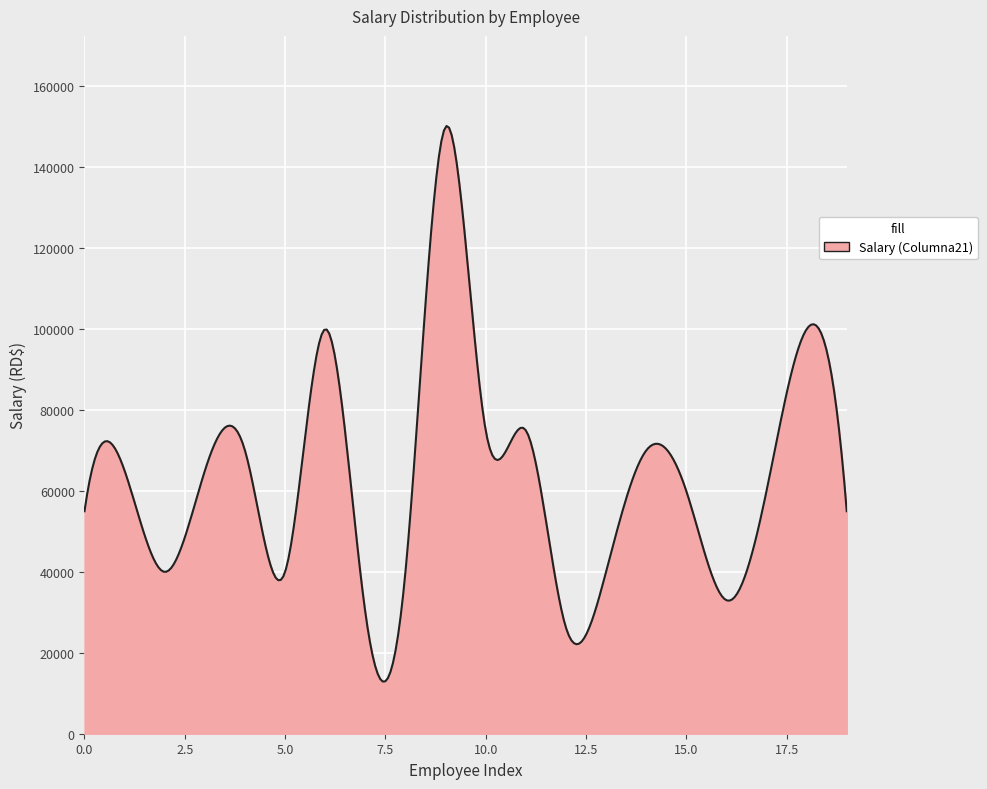

What is the smallest value displayed?

12895.7